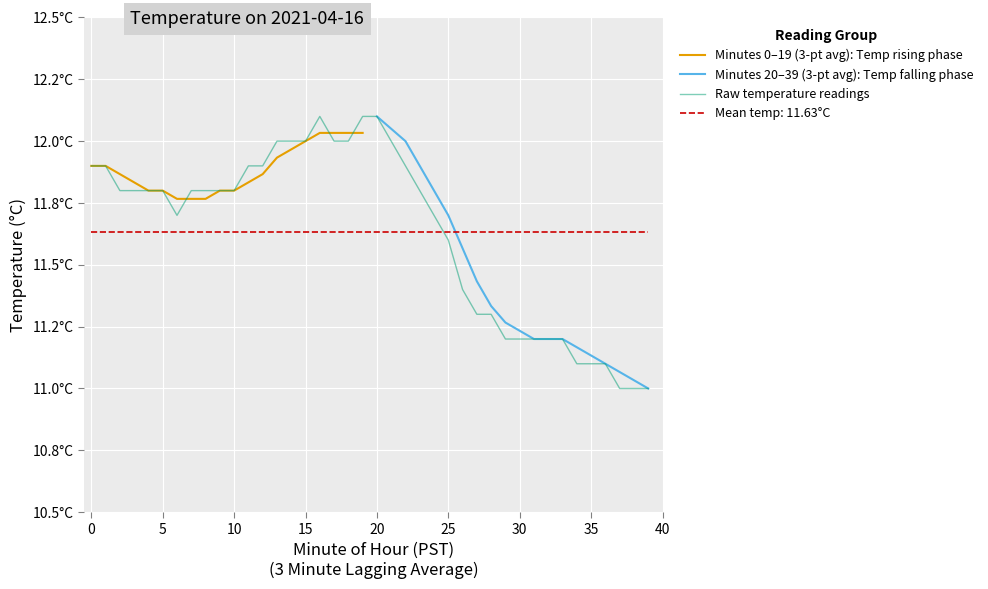

The chart shows a value of 6.9 at 12. True or false?

False